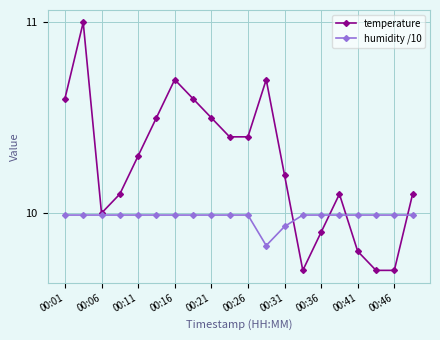

What are all the series names shown in the legend?

temperature, humidity /10